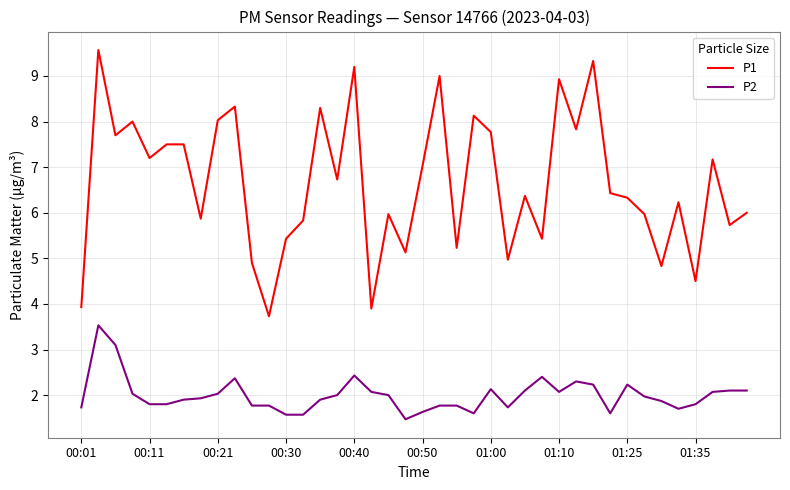

Rank the series by their average value, from lowest to highest.

P2, P1